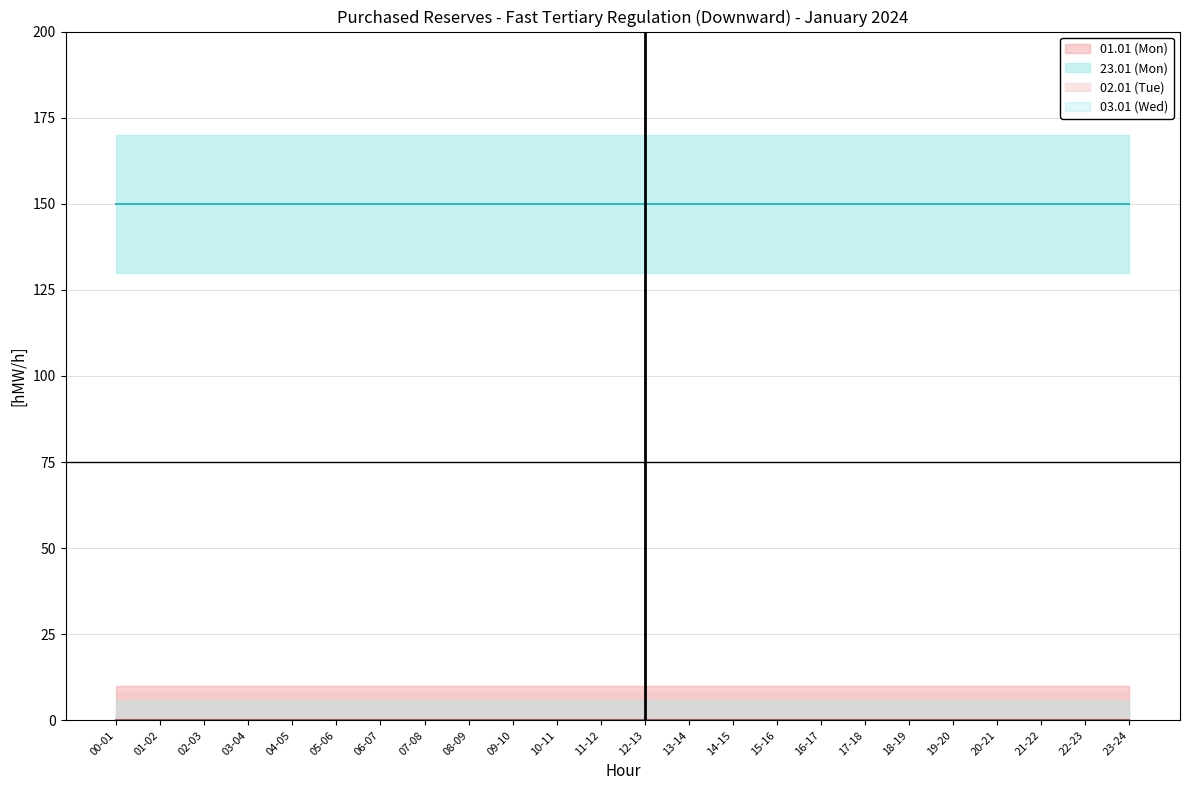

The value of 23.01 (Mon) at 21-22 is 43. True or false?

False